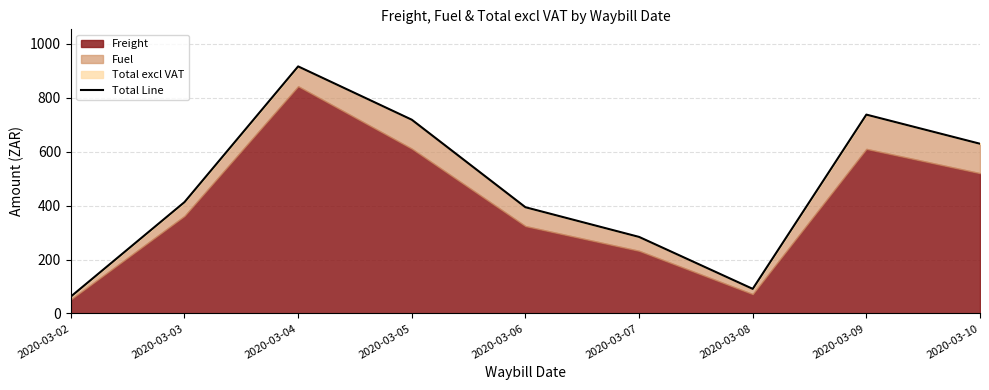

Between 2020-03-07 and 2020-03-08, which is larger?

2020-03-07